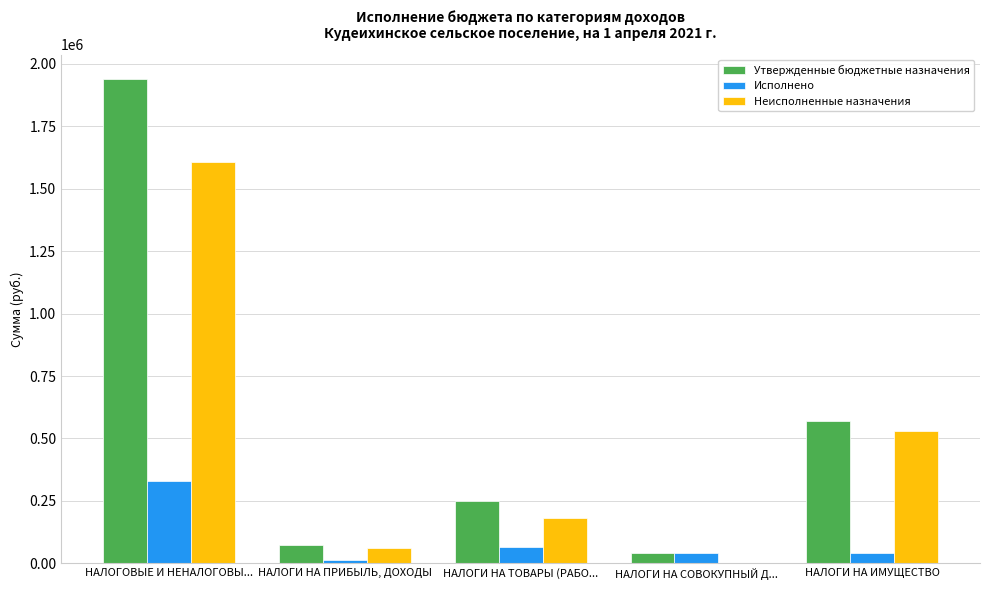

What is the sum of the Исполнено values at НАЛОГОВЫЕ И НЕНАЛОГОВЫ... and НАЛОГИ НА ТОВАРЫ (РАБО...?

395198.4